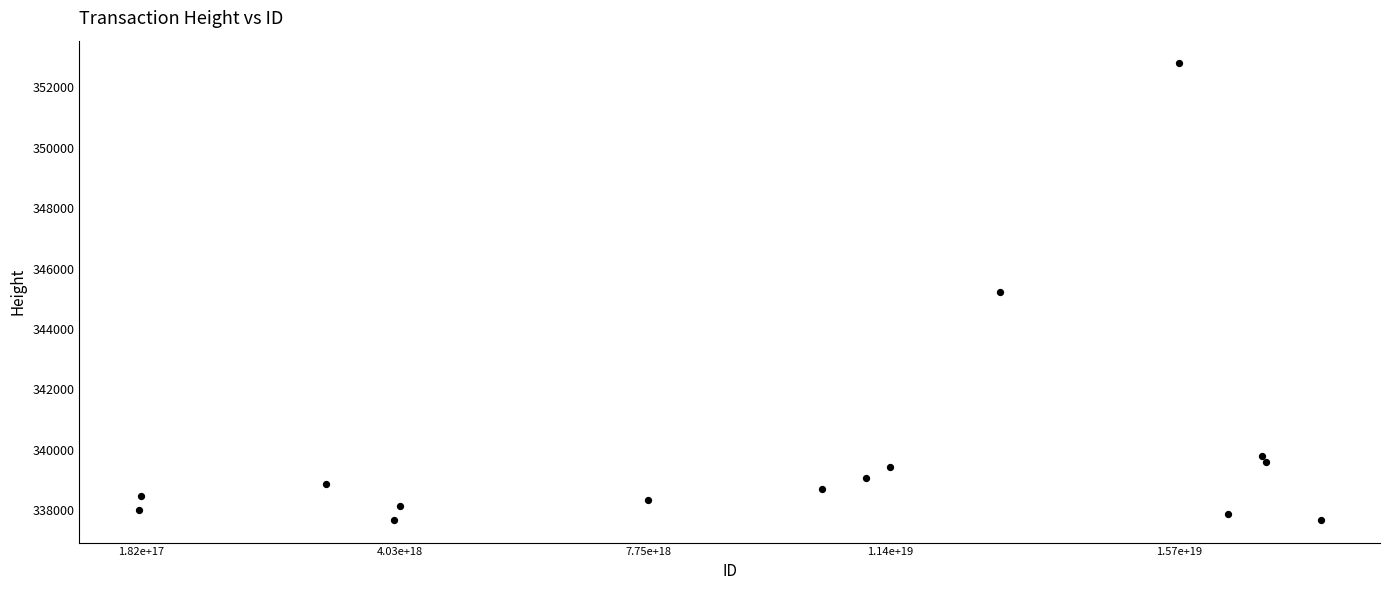

What is the range of X values (max minus min)?

17634966752673753088